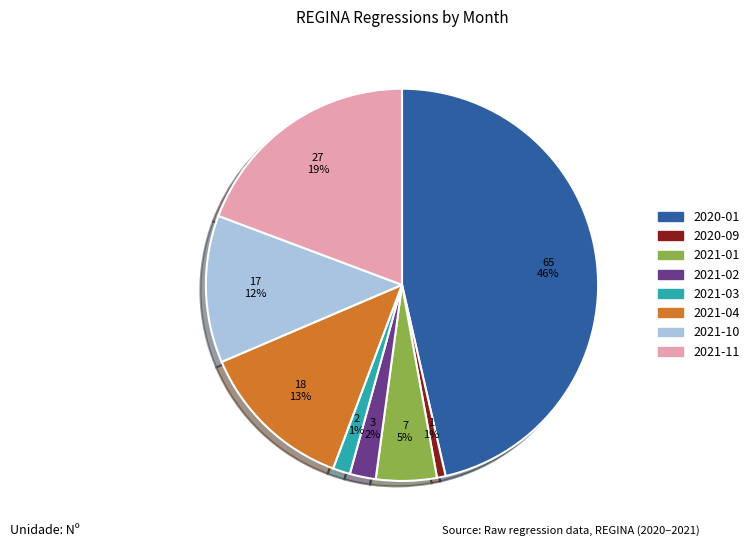

To the nearest percent, what is the average slice percentage?

12%